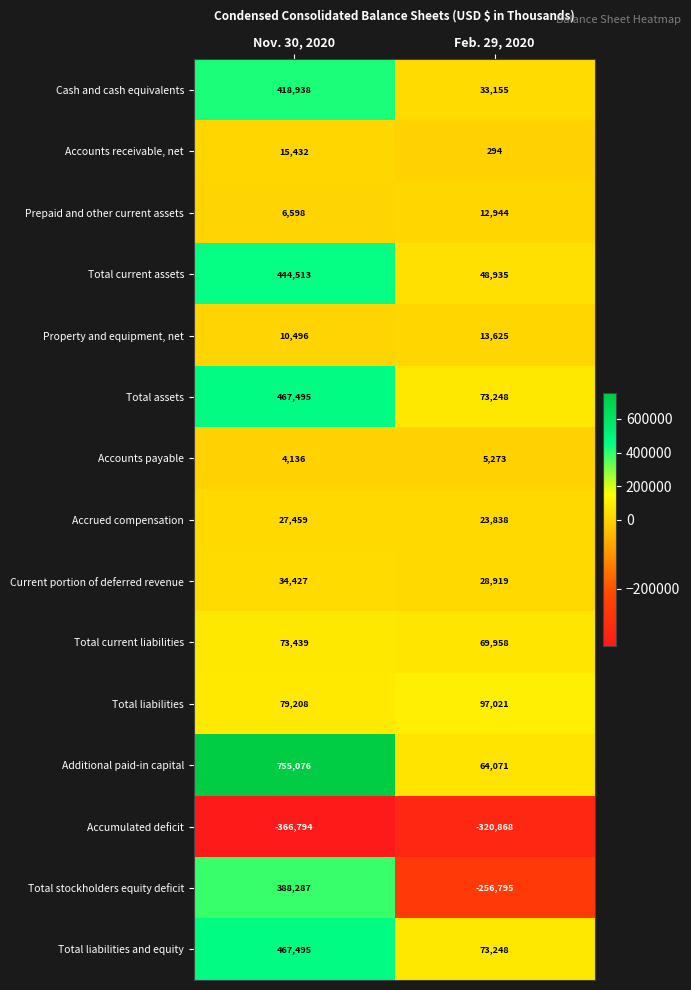

What is the sum of all Total liabilities values?

176229